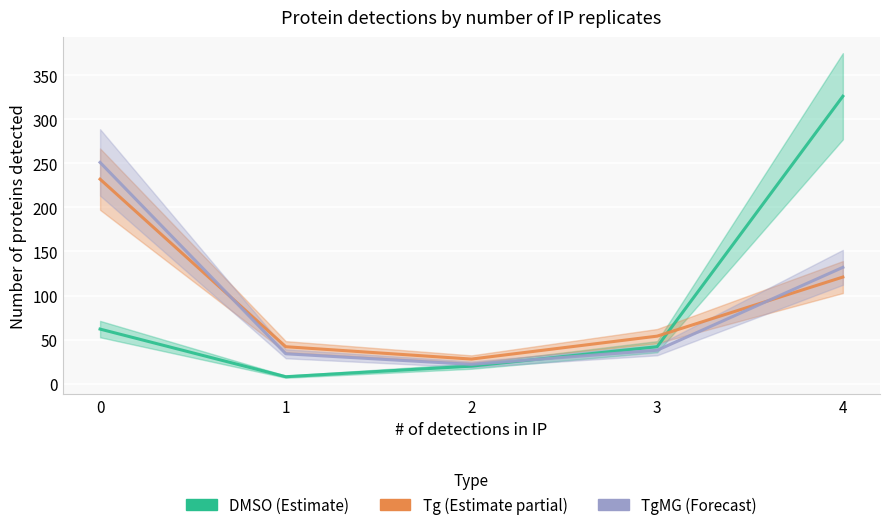

What is the lowest value of the Tg (Estimate partial) series?

28